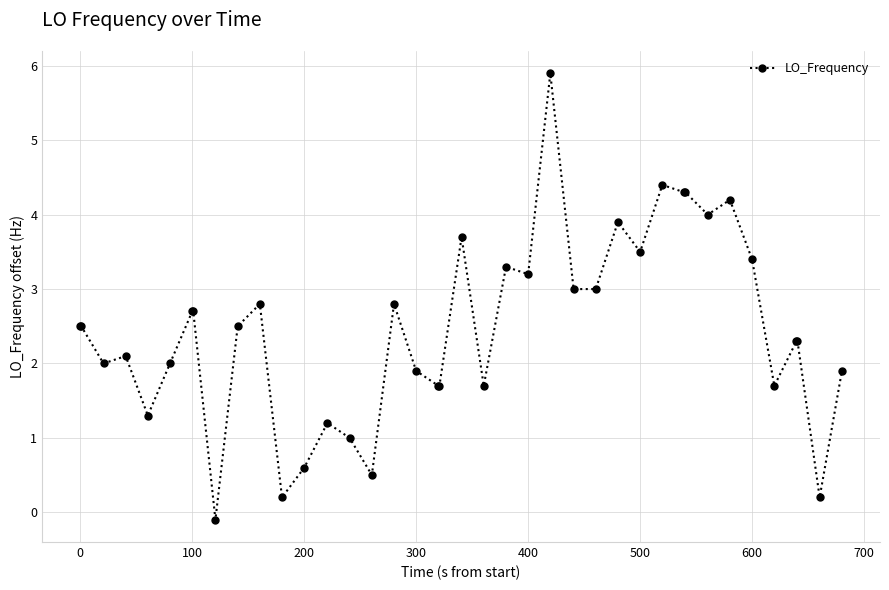

How many positive values are there?

39